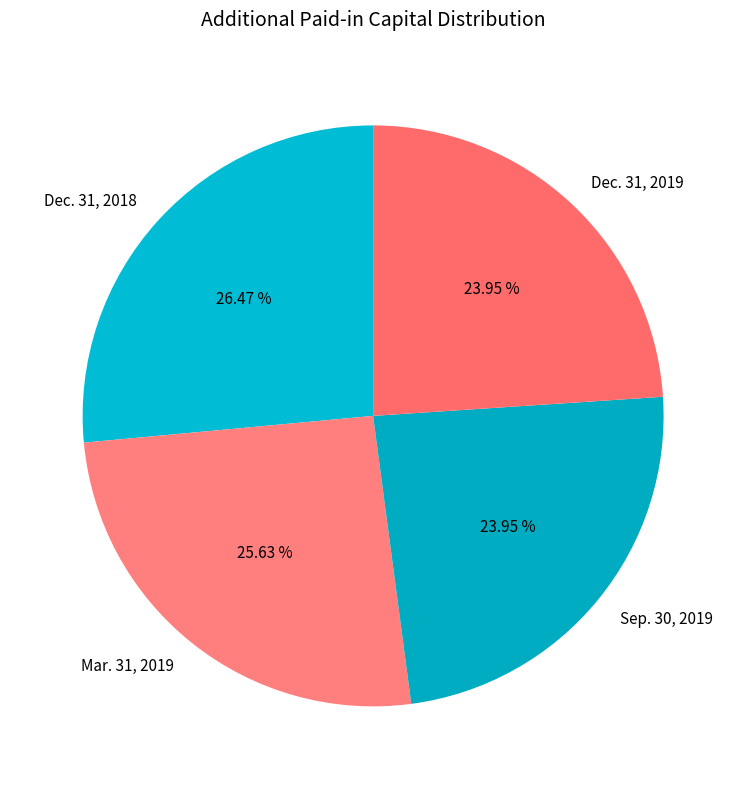

The Mar. 31, 2019 slice represents 36% of the pie. True or false?

False